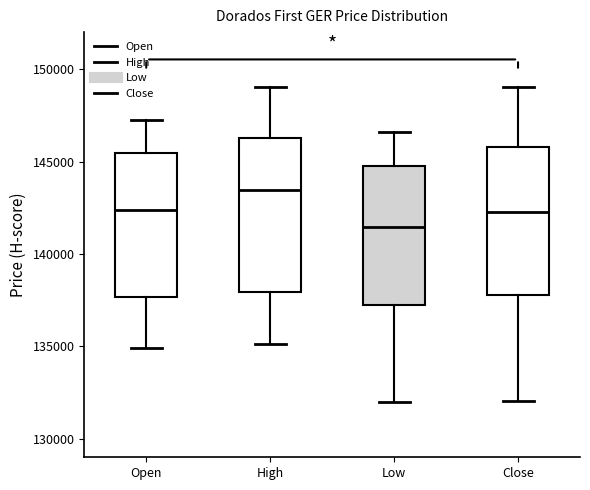

Which box has the highest median line?

High